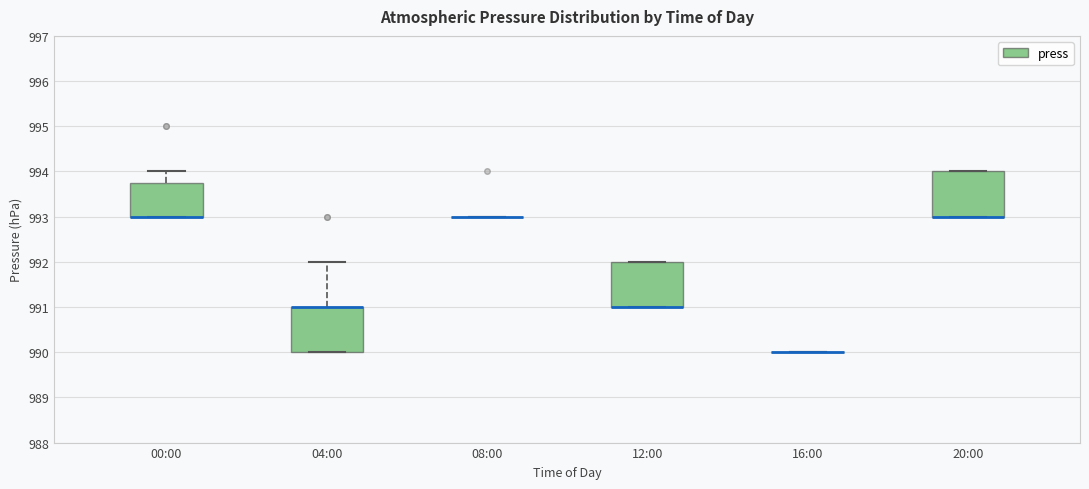

Reading left to right, read every box against the y-axis: the position of its median line, the range the box covers, and the ends of its whiskers. The values are not printed on the chart, so give them approximately, as read against the axis.

00:00: median 993.0 (drawn on the box's lower edge), box 993.0 to 993.8, whiskers 993.0 to 994.0
04:00: median 991.0 (drawn on the box's upper edge), box 990.0 to 991.0, whiskers 990.0 to 992.0
08:00: box collapsed to a line at 993.0, whiskers 993.0 to 993.0
12:00: median 991.0 (drawn on the box's lower edge), box 991.0 to 992.0, whiskers 991.0 to 992.0
16:00: box collapsed to a line at 990.0, whiskers 990.0 to 990.0
20:00: median 993.0 (drawn on the box's lower edge), box 993.0 to 994.0, whiskers 993.0 to 994.0